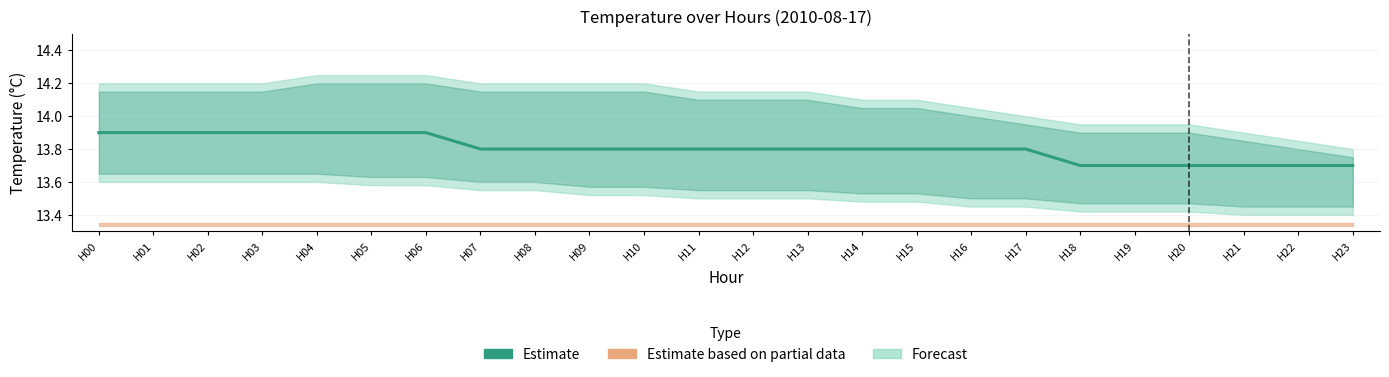

Reading left to right, what are all the values shown in this chart?

13.9	13.9	13.9	13.9	13.9	13.9	13.9	13.8	13.8	13.8	13.8	13.8	13.8	13.8	13.8	13.8	13.8	13.8	13.7	13.7	13.7	13.7	13.7	13.7